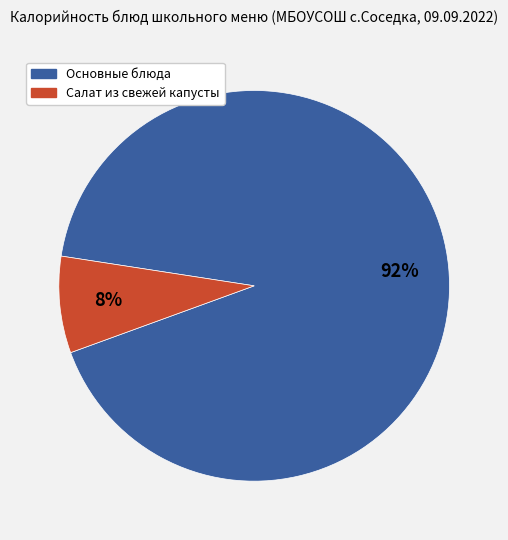

To the nearest percent, what is the average slice percentage?

50%